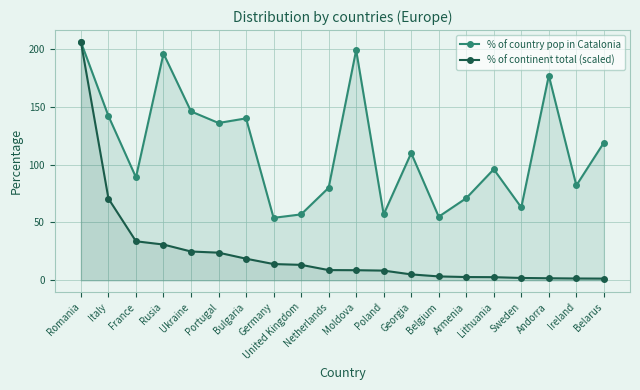

Rank the series at Sweden from lowest to highest value.

% of continent total (scaled), % of country pop in Catalonia